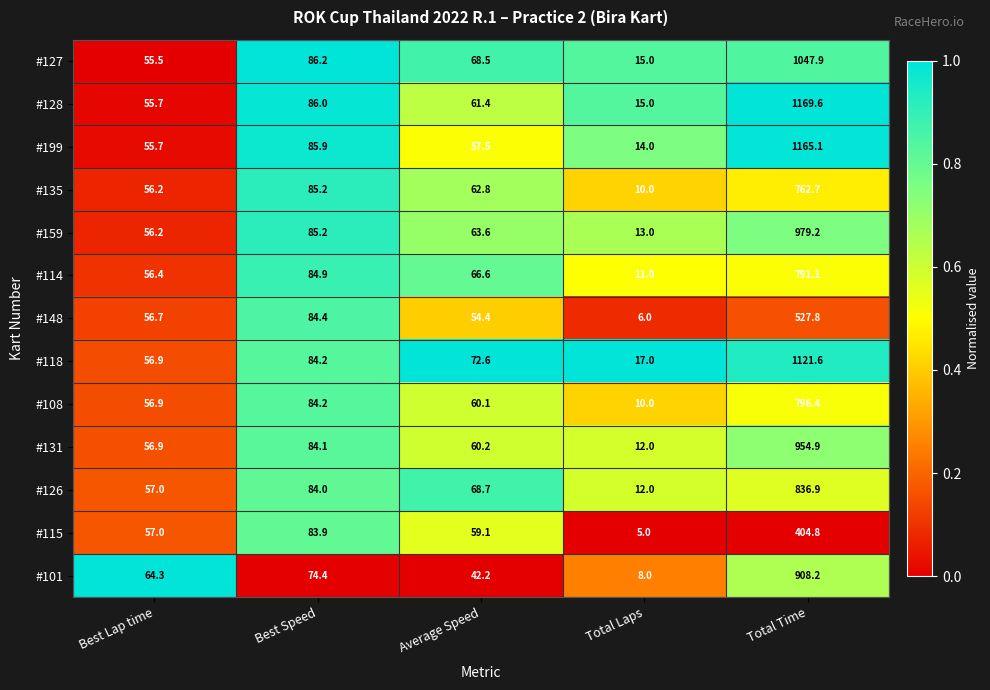

What is the difference between the #148 values at Total Time and Average Speed?

473.4